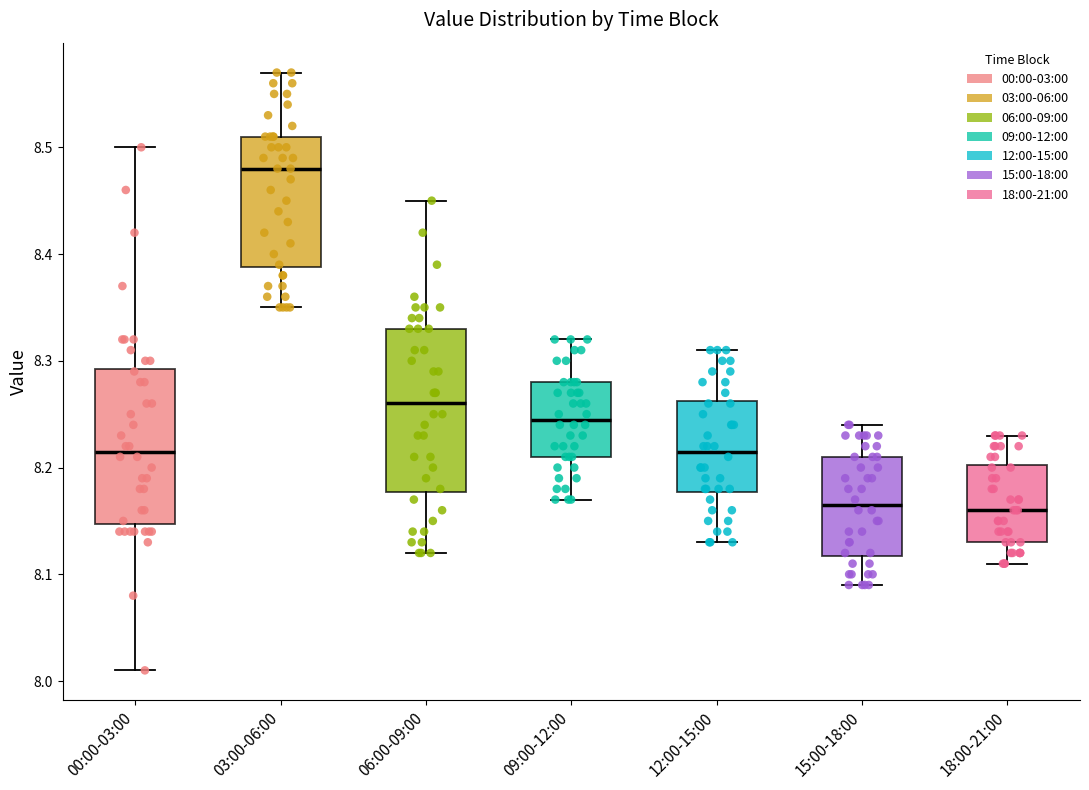

Where does the median line of the box for 03:00-06:00 sit on the y-axis? The values are not printed on the chart, so give them approximately, as read against the axis.

8.48